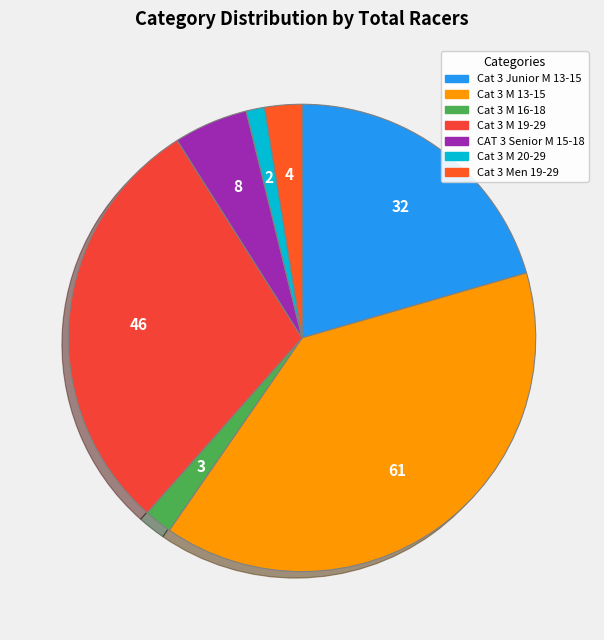

Between Cat 3 M 13-15 and Cat 3 Junior M 13-15, which is larger?

Cat 3 M 13-15